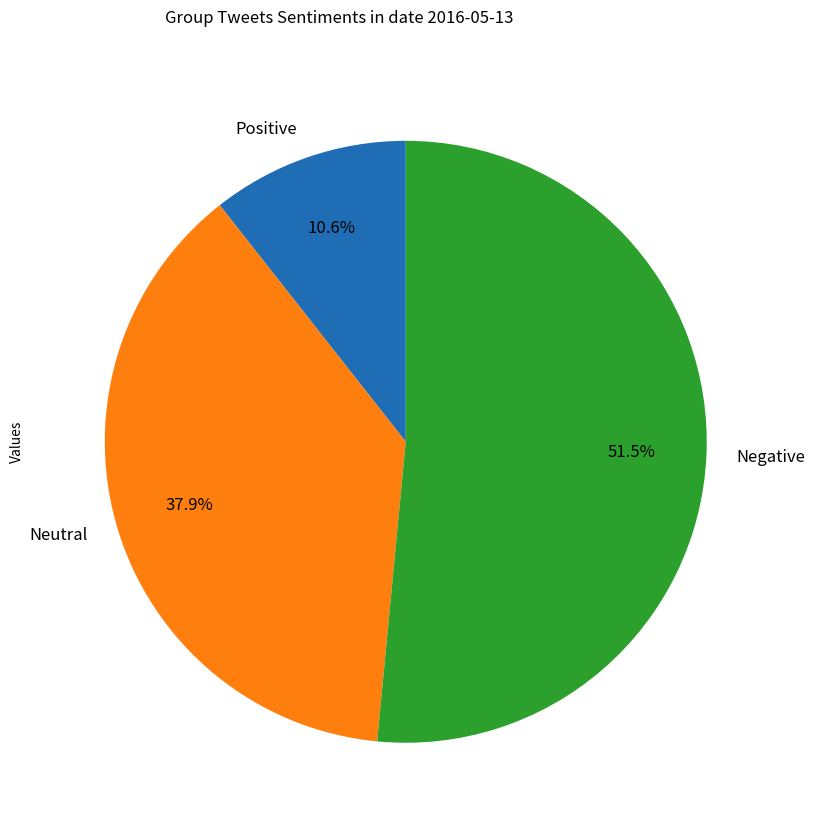

How many slices are in this pie chart?

3